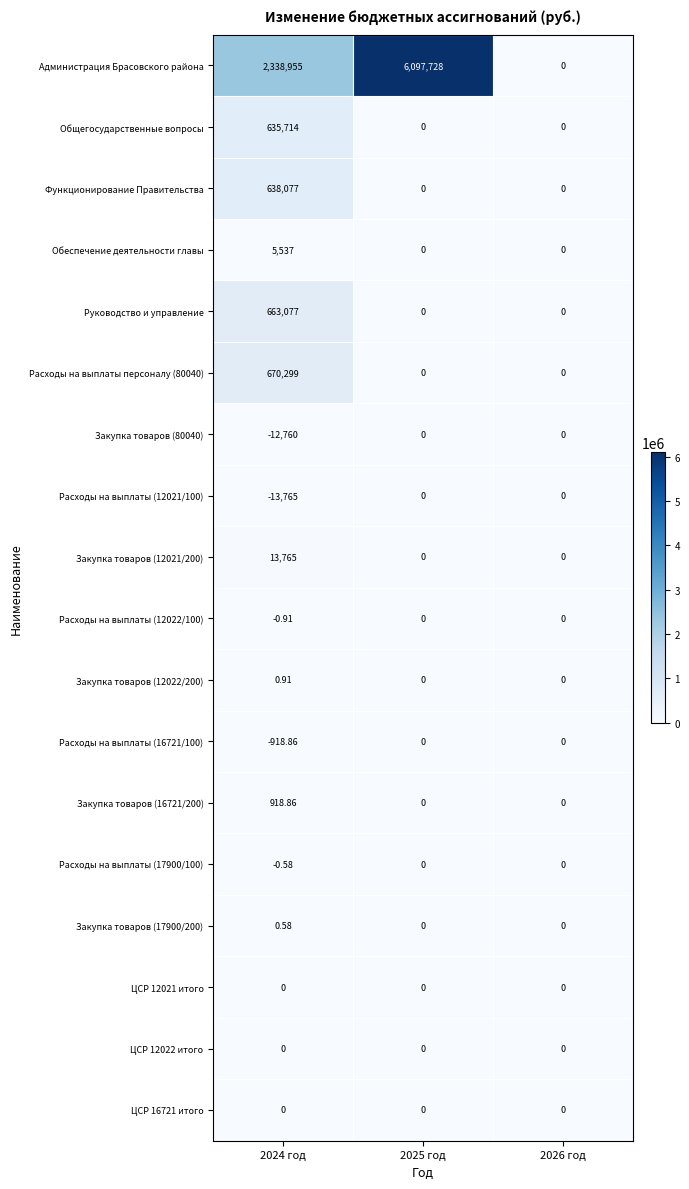

Which series has the largest total across all categories?

Администрация Брасовского района